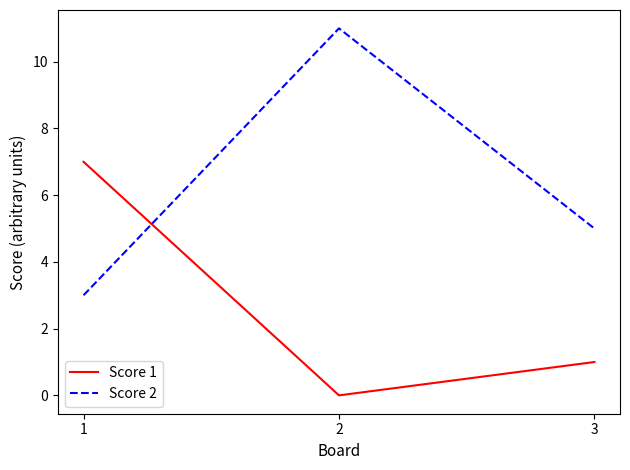

Reading left to right, extract all data points from this chart.

Score 1: 7	0	1
Score 2: 3	11	5